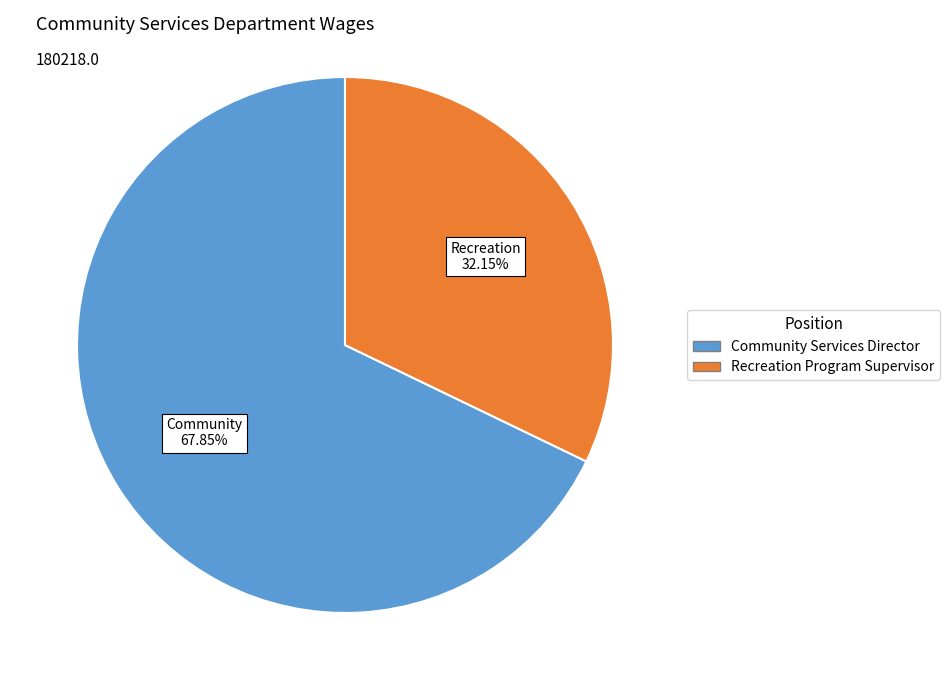

Does any single category account for the majority?

Yes